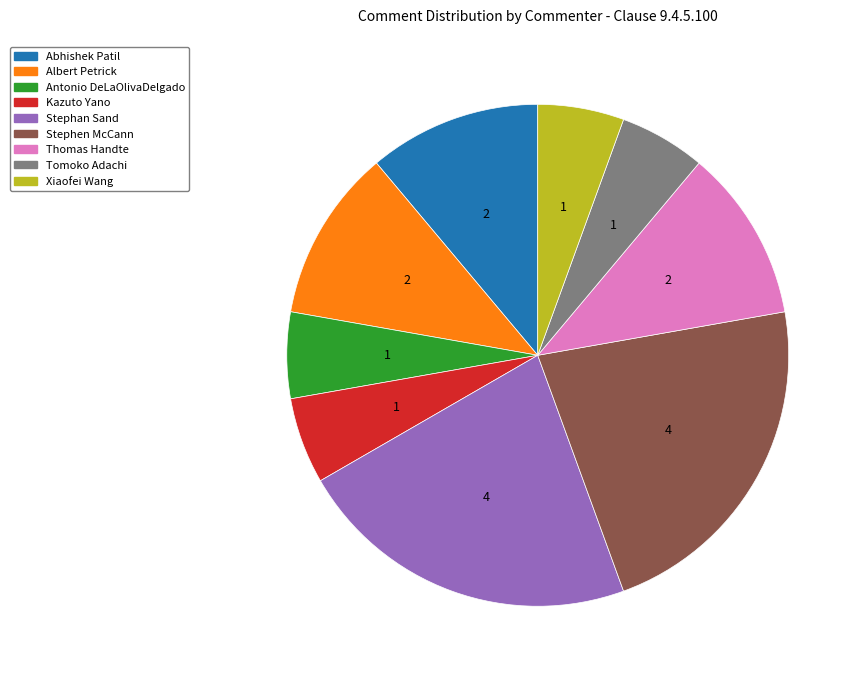

The Xiaofei Wang slice represents 14% of the pie. True or false?

False